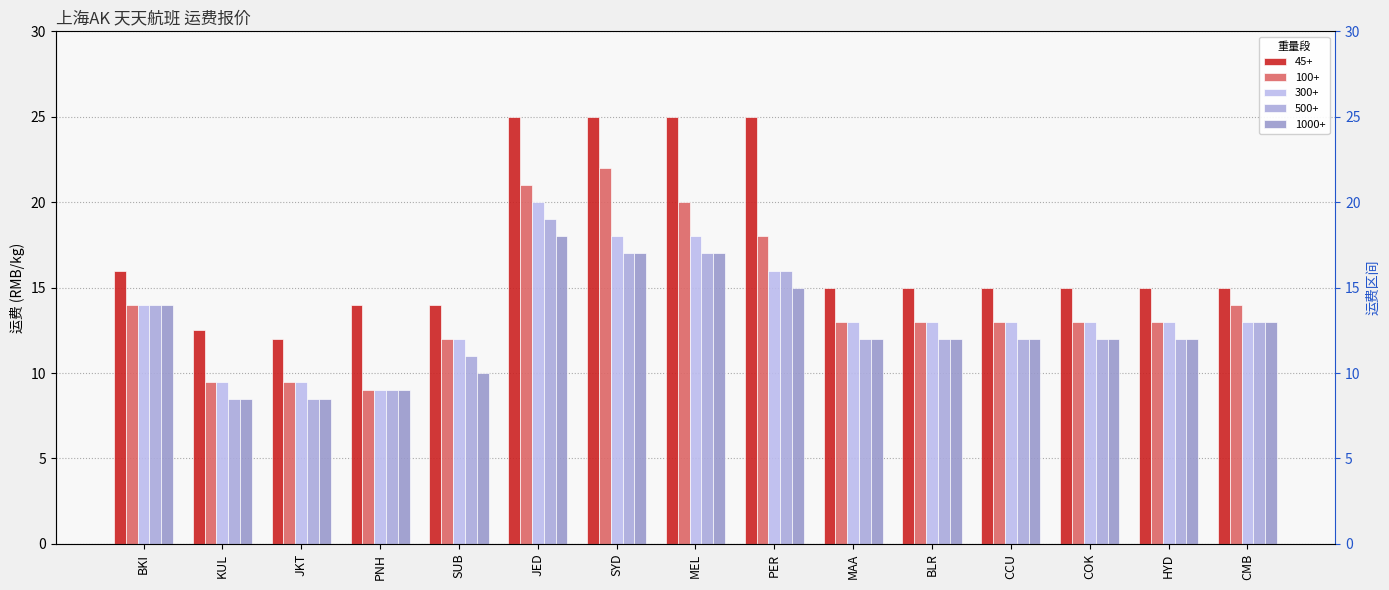

True or false: 1000+ has a value of 8.5 at KUL.

True